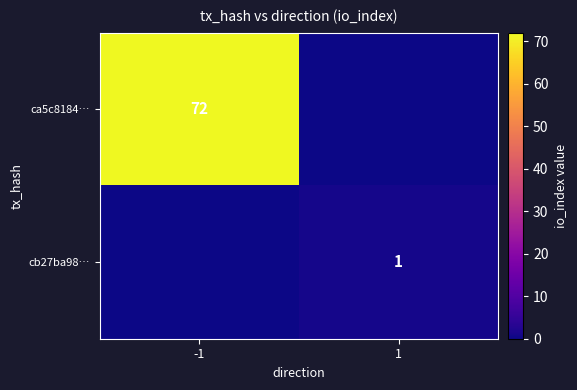

The ca5c8184… series shows 48 at -1. True or false?

False